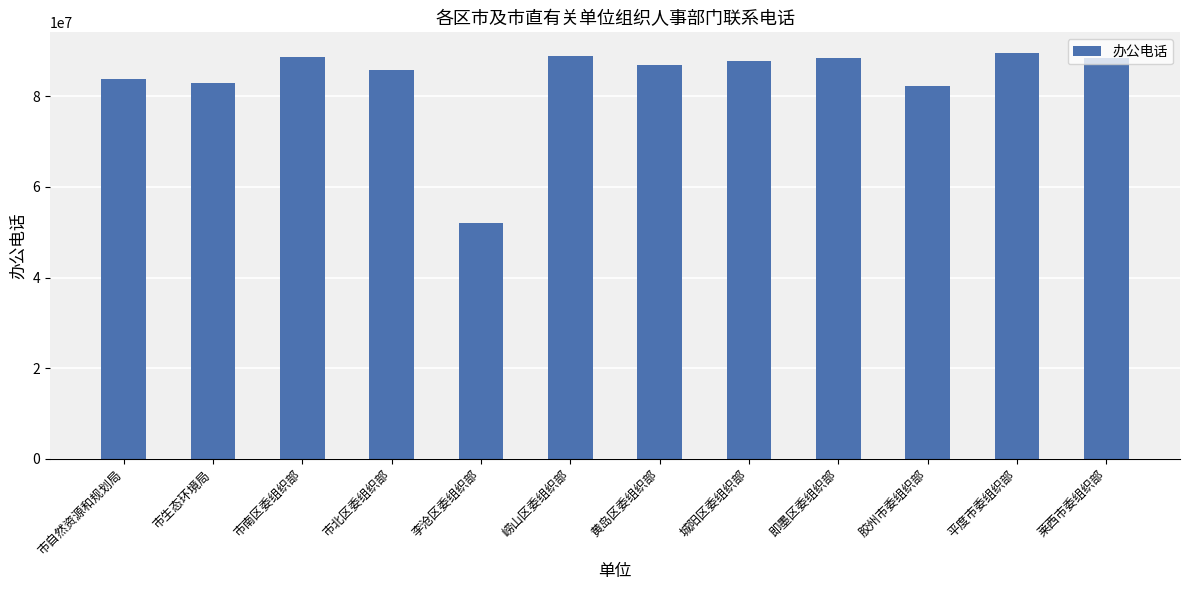

What is the greatest value displayed?

89630019